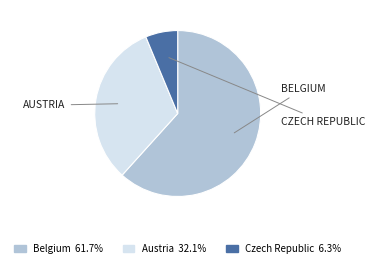

Is there any slice that represents more than half of the pie?

Yes